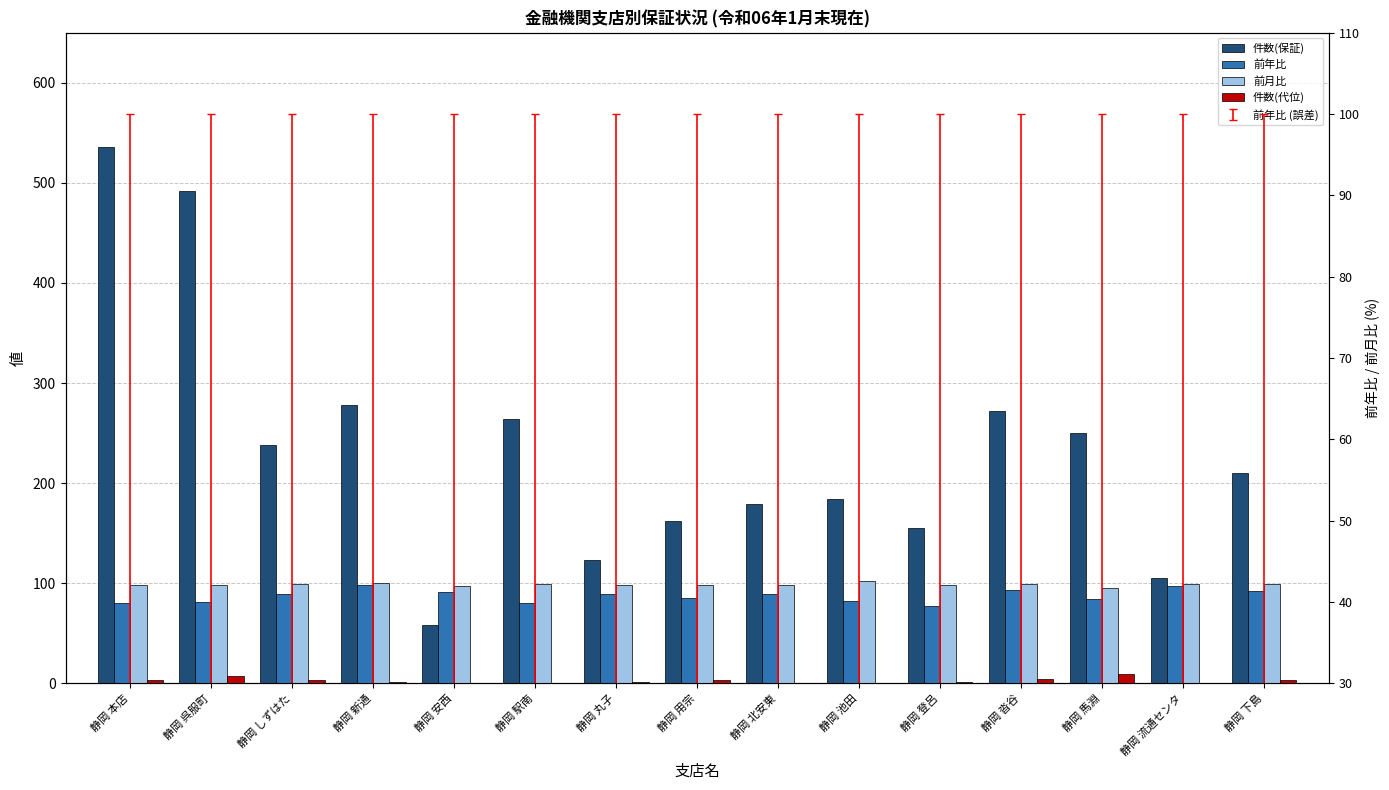

Reading left to right, what are all the values shown in this chart?

件数(保証): 536.0	492.0	238.0	278.0	58.0	264.0	123.0	162.0	179.0	184.0	155.0	272.0	250.0	105.0	210.0
前年比: 80.8	81.0	89.5	98.4	91.7	80.6	89.6	85.1	89.1	82.3	77.3	93.6	84.4	97.6	92.3
前月比: 98.7	98.6	99.4	100.6	97.7	99.2	98.2	98.2	98.0	102.2	98.6	99.0	95.2	99.2	99.5
件数(代位): 3.0	7.0	3.0	1.0	0.0	0.0	1.0	3.0	0.0	0.0	1.0	4.0	9.0	0.0	3.0